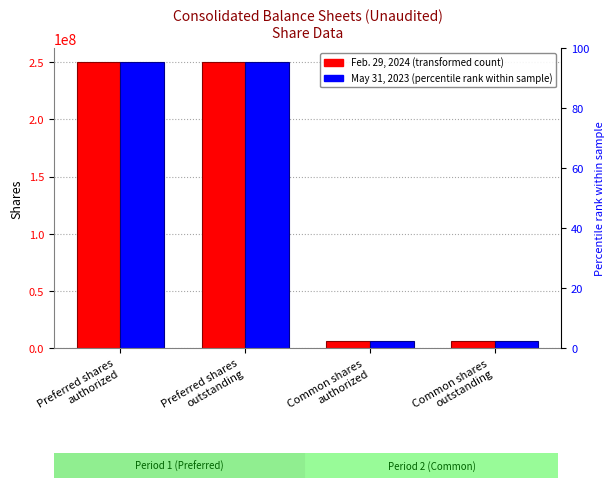

Rank the series at Preferred shares
outstanding from lowest to highest value.

Feb. 29, 2024, May 31, 2023